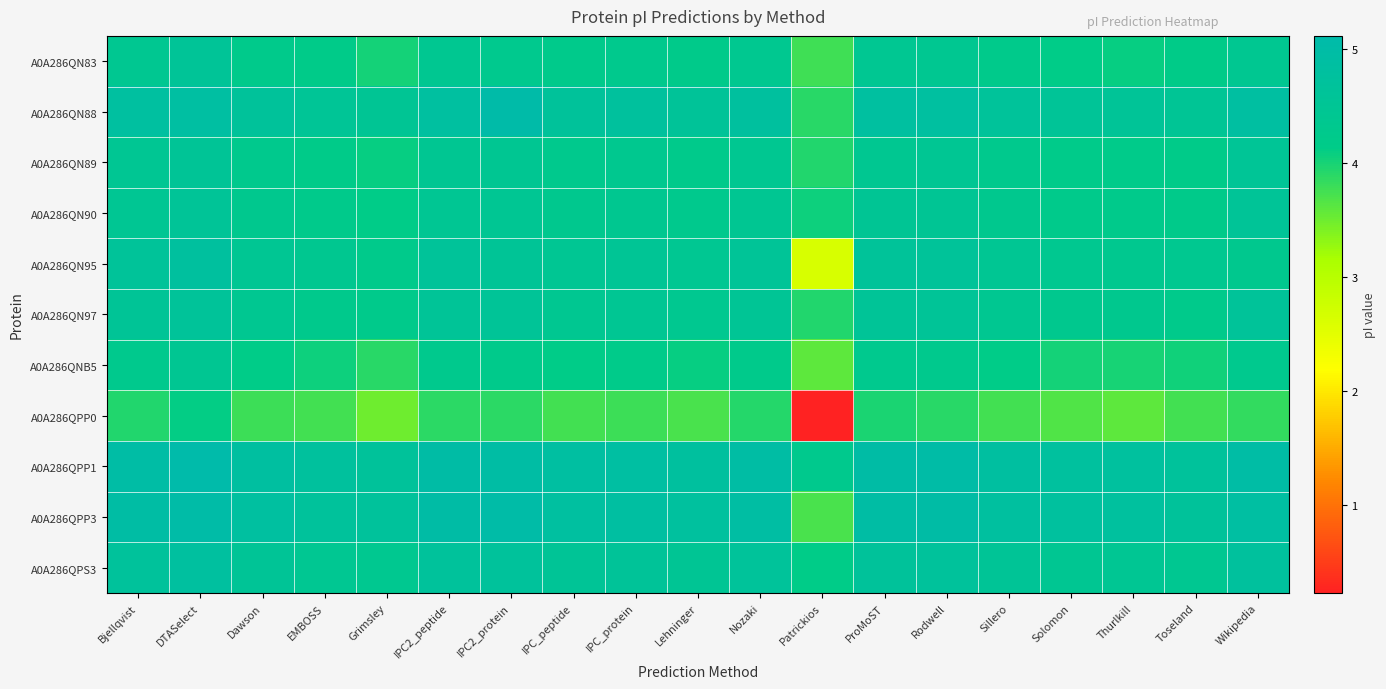

Reading right to left, extract all data points from this chart.

A0A286QN83: Wikipedia=4.4	Toseland=4.2	Thurlkill=4.1	Solomon=4.1	Sillero=4.3	Rodwell=4.4	ProMoST=4.4	Patrickios=3.8	Nozaki=4.4	Lehninger=4.2	IPC_protein=4.3	IPC_peptide=4.3	IPC2_protein=4.3	IPC2_peptide=4.4	Grimsley=4.0	EMBOSS=4.2	Dawson=4.3	DTASelect=4.6	Bjellqvist=4.4
A0A286QN88: Wikipedia=4.9	Toseland=4.5	Thurlkill=4.6	Solomon=4.6	Sillero=4.6	Rodwell=4.8	ProMoST=4.8	Patrickios=3.9	Nozaki=4.8	Lehninger=4.6	IPC_protein=4.7	IPC_peptide=4.7	IPC2_protein=5.1	IPC2_peptide=4.8	Grimsley=4.5	EMBOSS=4.5	Dawson=4.7	DTASelect=4.9	Bjellqvist=4.8
A0A286QN89: Wikipedia=4.5	Toseland=4.2	Thurlkill=4.2	Solomon=4.2	Sillero=4.3	Rodwell=4.5	ProMoST=4.4	Patrickios=3.9	Nozaki=4.4	Lehninger=4.2	IPC_protein=4.3	IPC_peptide=4.3	IPC2_protein=4.4	IPC2_peptide=4.4	Grimsley=4.1	EMBOSS=4.2	Dawson=4.3	DTASelect=4.5	Bjellqvist=4.5
A0A286QN90: Wikipedia=4.6	Toseland=4.2	Thurlkill=4.2	Solomon=4.2	Sillero=4.3	Rodwell=4.5	ProMoST=4.5	Patrickios=4.0	Nozaki=4.4	Lehninger=4.3	IPC_protein=4.4	IPC_peptide=4.3	IPC2_protein=4.5	IPC2_peptide=4.5	Grimsley=4.1	EMBOSS=4.2	Dawson=4.3	DTASelect=4.6	Bjellqvist=4.5
A0A286QN95: Wikipedia=4.3	Toseland=4.4	Thurlkill=4.3	Solomon=4.4	Sillero=4.5	Rodwell=4.6	ProMoST=4.6	Patrickios=2.7	Nozaki=4.6	Lehninger=4.4	IPC_protein=4.5	IPC_peptide=4.5	IPC2_protein=4.6	IPC2_peptide=4.6	Grimsley=4.3	EMBOSS=4.4	Dawson=4.5	DTASelect=4.8	Bjellqvist=4.6
A0A286QN97: Wikipedia=4.6	Toseland=4.3	Thurlkill=4.3	Solomon=4.3	Sillero=4.4	Rodwell=4.6	ProMoST=4.6	Patrickios=3.9	Nozaki=4.5	Lehninger=4.4	IPC_protein=4.5	IPC_peptide=4.4	IPC2_protein=4.6	IPC2_peptide=4.6	Grimsley=4.2	EMBOSS=4.3	Dawson=4.4	DTASelect=4.6	Bjellqvist=4.6
A0A286QNB5: Wikipedia=4.3	Toseland=4.0	Thurlkill=4.0	Solomon=4.0	Sillero=4.1	Rodwell=4.3	ProMoST=4.3	Patrickios=3.6	Nozaki=4.3	Lehninger=4.1	IPC_protein=4.2	IPC_peptide=4.1	IPC2_protein=4.2	IPC2_peptide=4.3	Grimsley=3.9	EMBOSS=4.0	Dawson=4.1	DTASelect=4.4	Bjellqvist=4.3
A0A286QPP0: Wikipedia=3.9	Toseland=3.7	Thurlkill=3.6	Solomon=3.7	Sillero=3.8	Rodwell=3.9	ProMoST=4.0	Patrickios=0.2	Nozaki=3.9	Lehninger=3.7	IPC_protein=3.8	IPC_peptide=3.8	IPC2_protein=3.9	IPC2_peptide=3.9	Grimsley=3.5	EMBOSS=3.7	Dawson=3.8	DTASelect=4.1	Bjellqvist=3.9
A0A286QPP1: Wikipedia=5.0	Toseland=4.7	Thurlkill=4.8	Solomon=4.8	Sillero=4.8	Rodwell=5.0	ProMoST=5.0	Patrickios=4.3	Nozaki=5.0	Lehninger=4.8	IPC_protein=4.9	IPC_peptide=4.9	IPC2_protein=5.0	IPC2_peptide=5.0	Grimsley=4.7	EMBOSS=4.7	Dawson=4.8	DTASelect=5.1	Bjellqvist=5.0
A0A286QPP3: Wikipedia=4.9	Toseland=4.7	Thurlkill=4.8	Solomon=4.8	Sillero=4.8	Rodwell=5.0	ProMoST=5.0	Patrickios=3.7	Nozaki=4.9	Lehninger=4.8	IPC_protein=4.9	IPC_peptide=4.8	IPC2_protein=5.0	IPC2_peptide=5.0	Grimsley=4.7	EMBOSS=4.7	Dawson=4.8	DTASelect=5.0	Bjellqvist=5.0
A0A286QPS3: Wikipedia=4.7	Toseland=4.4	Thurlkill=4.5	Solomon=4.4	Sillero=4.5	Rodwell=4.7	ProMoST=4.7	Patrickios=4.1	Nozaki=4.6	Lehninger=4.5	IPC_protein=4.6	IPC_peptide=4.5	IPC2_protein=4.7	IPC2_peptide=4.7	Grimsley=4.4	EMBOSS=4.4	Dawson=4.5	DTASelect=4.8	Bjellqvist=4.7